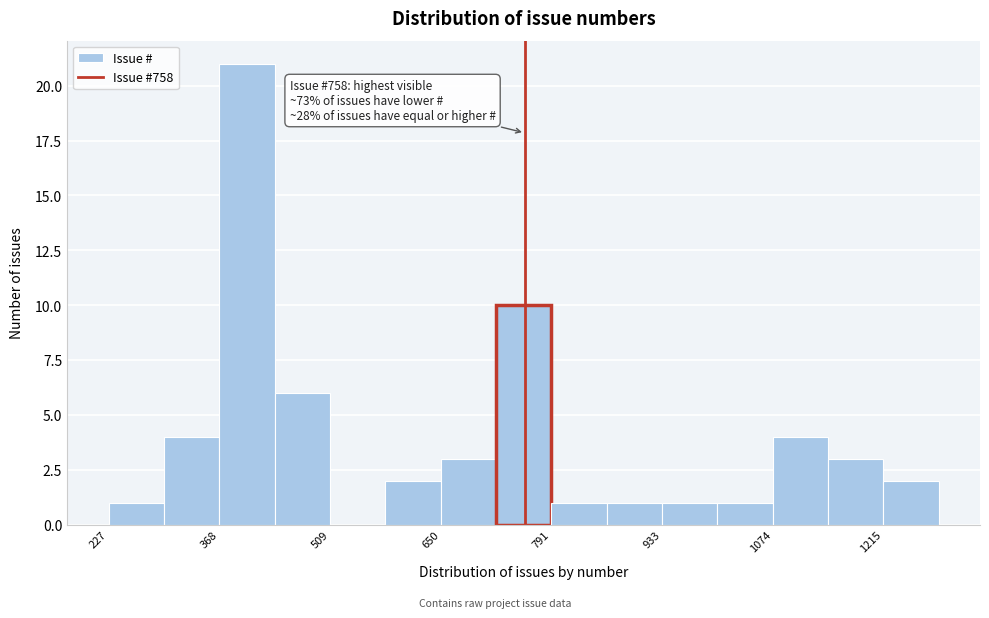

Around what value on the x-axis is the tallest bar? Give the approximate position of its centre, as read against the axis.

400